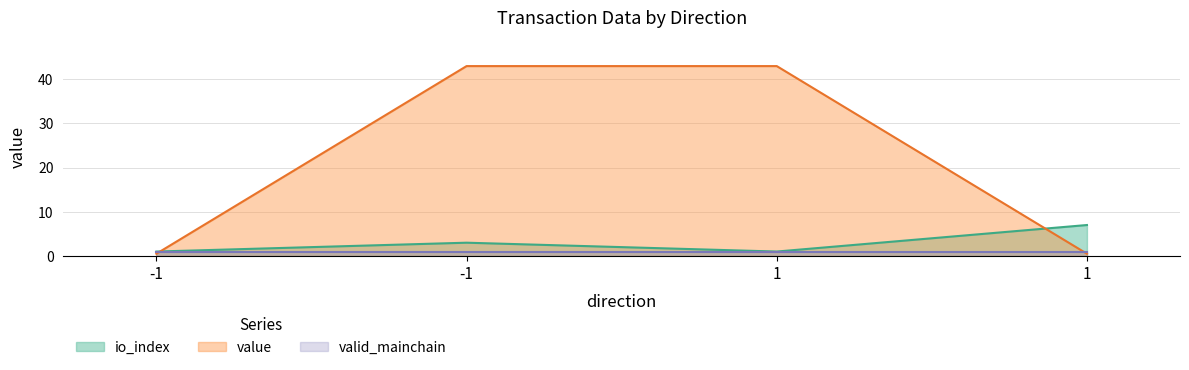

Where is value nearest to the value 21?

-1